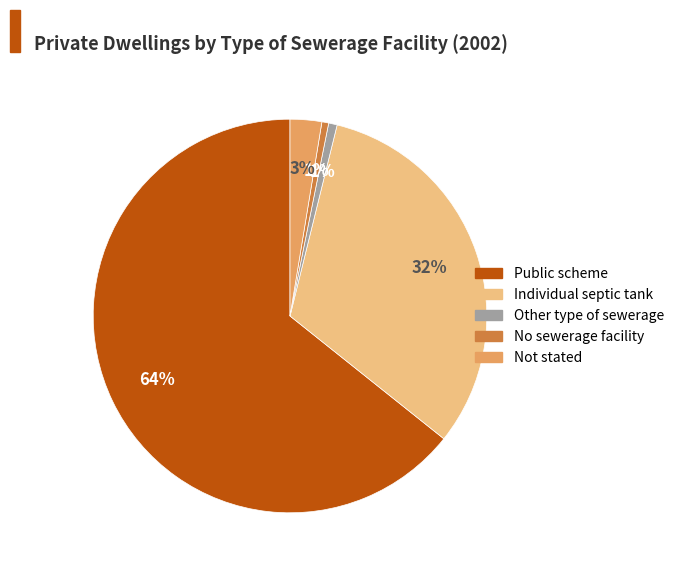

How many segments does this pie chart have?

5